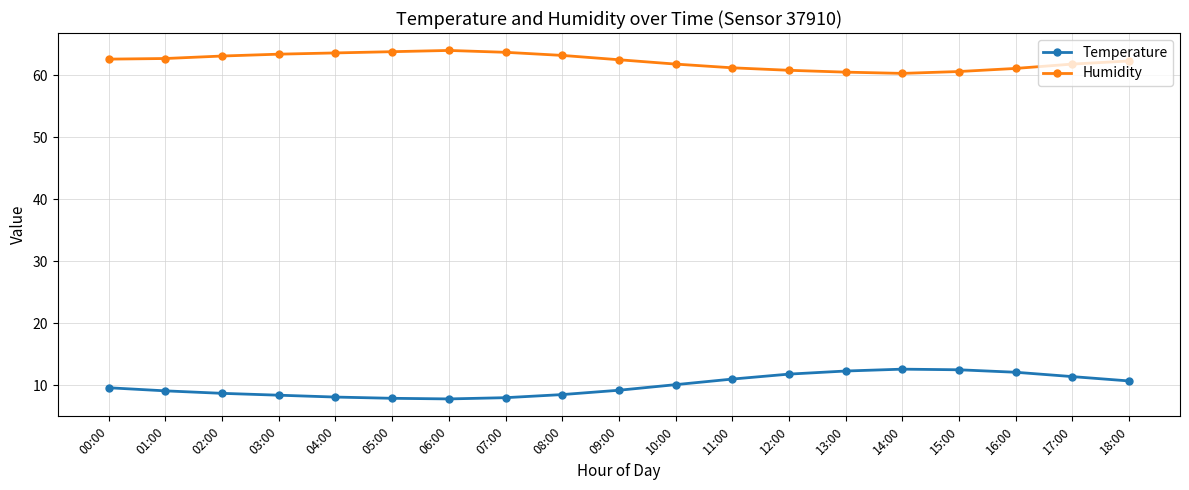

Which series has the largest total across all categories?

Humidity